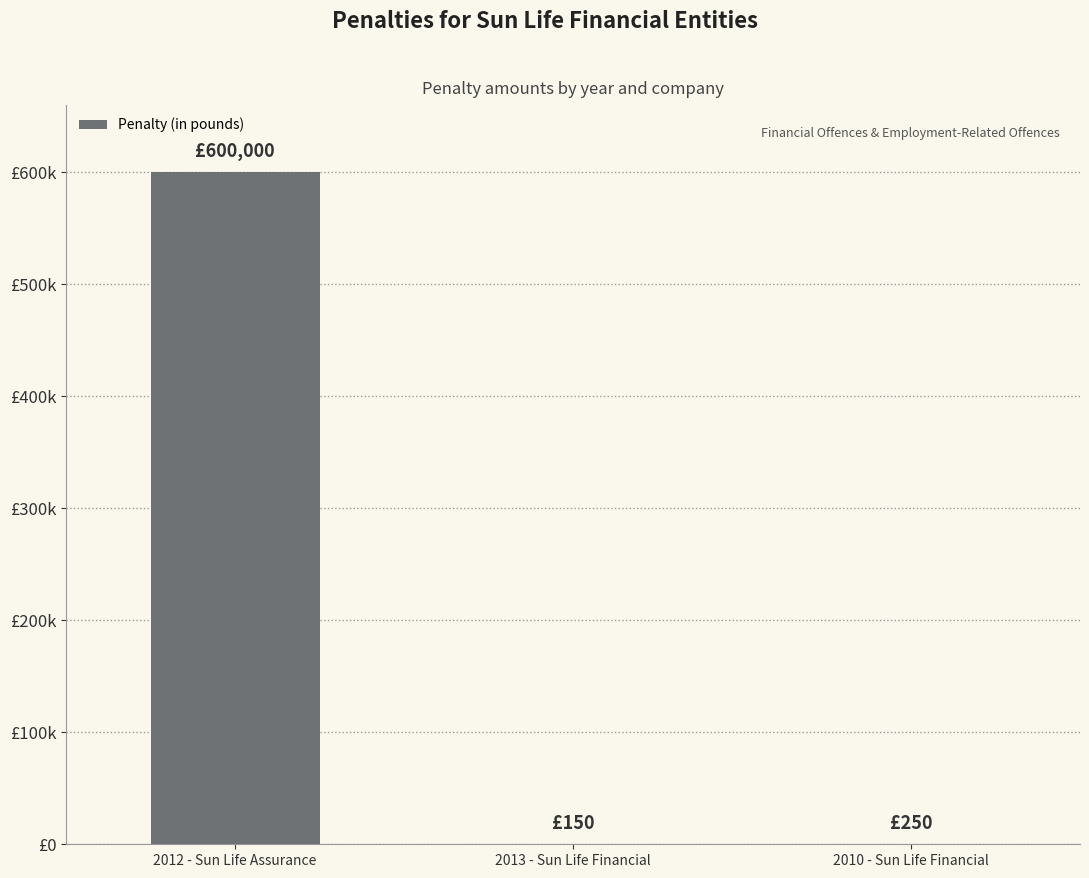

Are the bars horizontal?

No